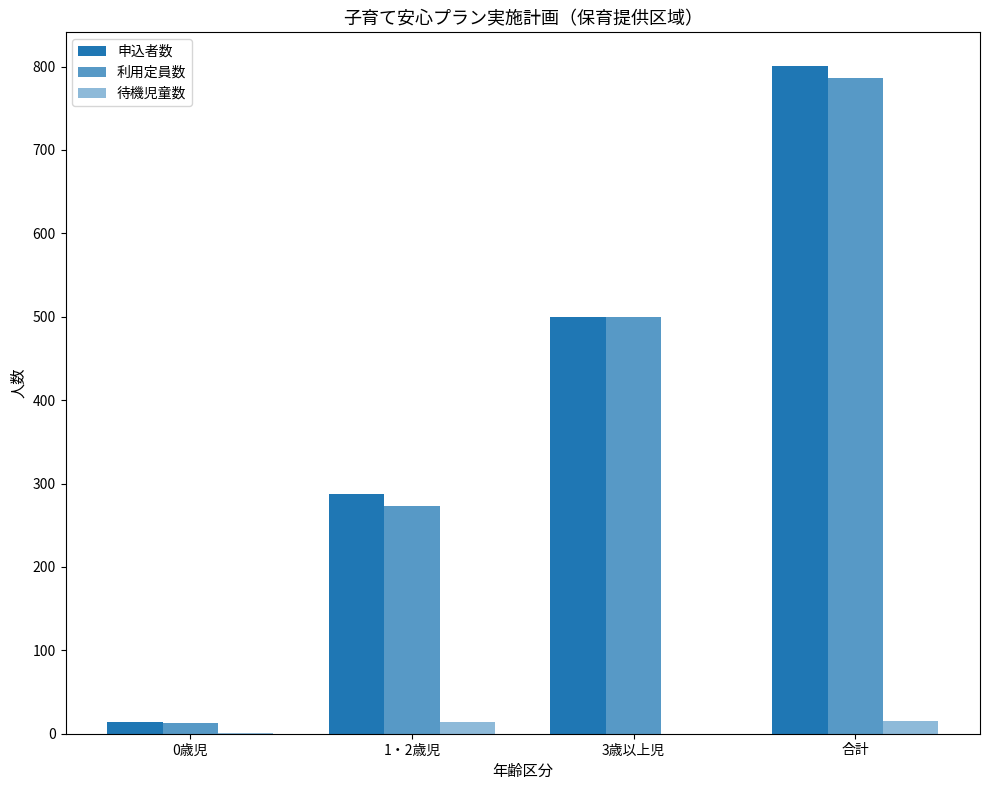

Are the bars grouped side by side (vs. stacked)?

Yes